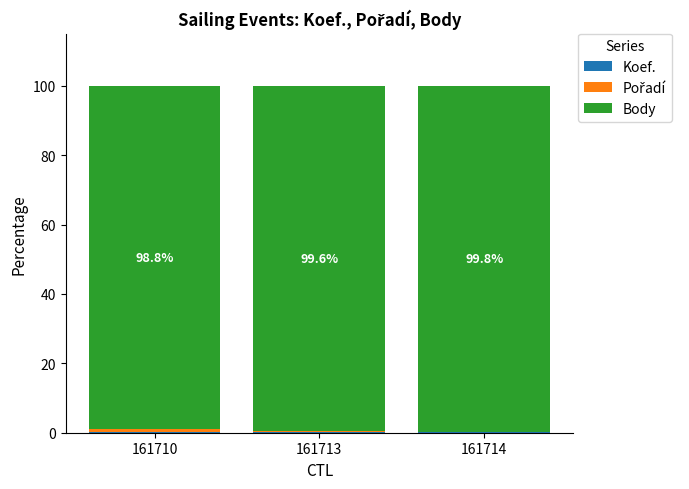

How many data points does each series have?

3